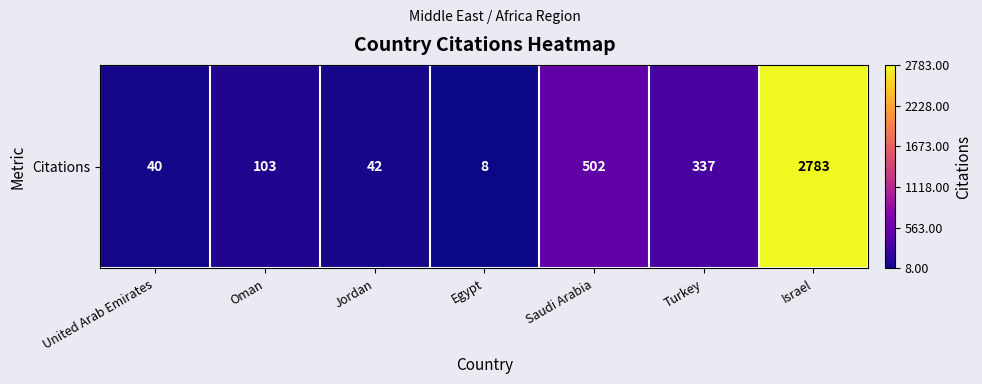

Count the number of categories in the chart.

7